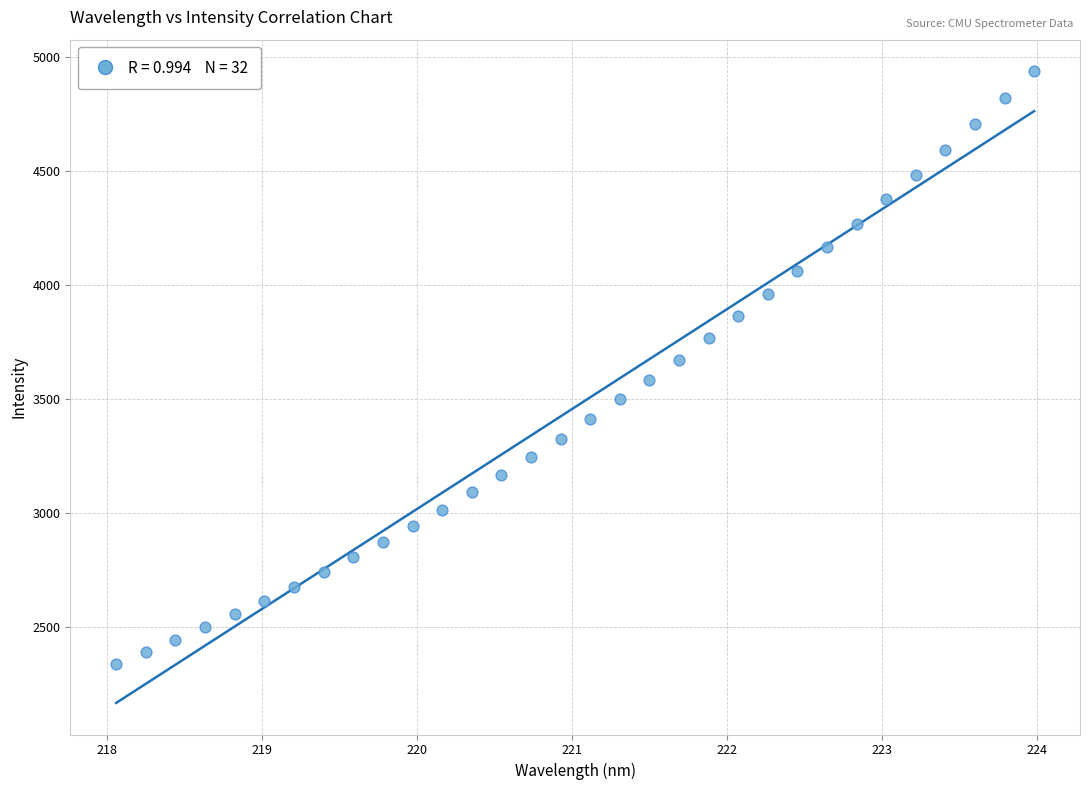

What is the range of Y values (max minus min)?

2600.0